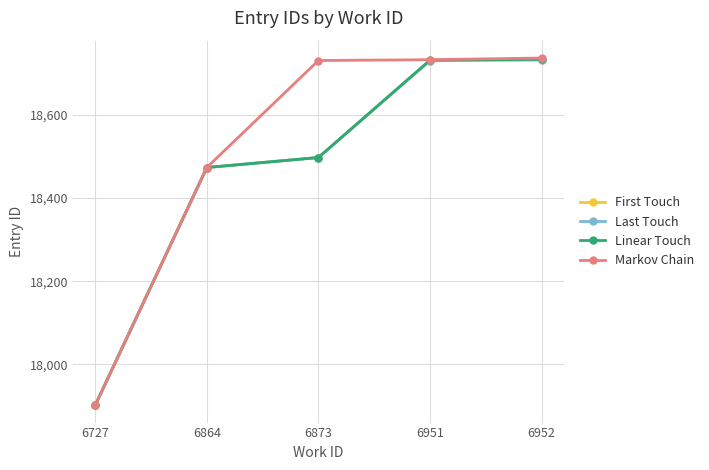

What is the sum of the Markov Chain values at 6864 and 6873?

37203